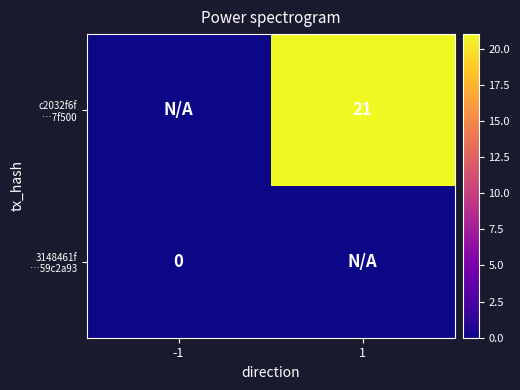

Between 1 and -1, which is larger?

1